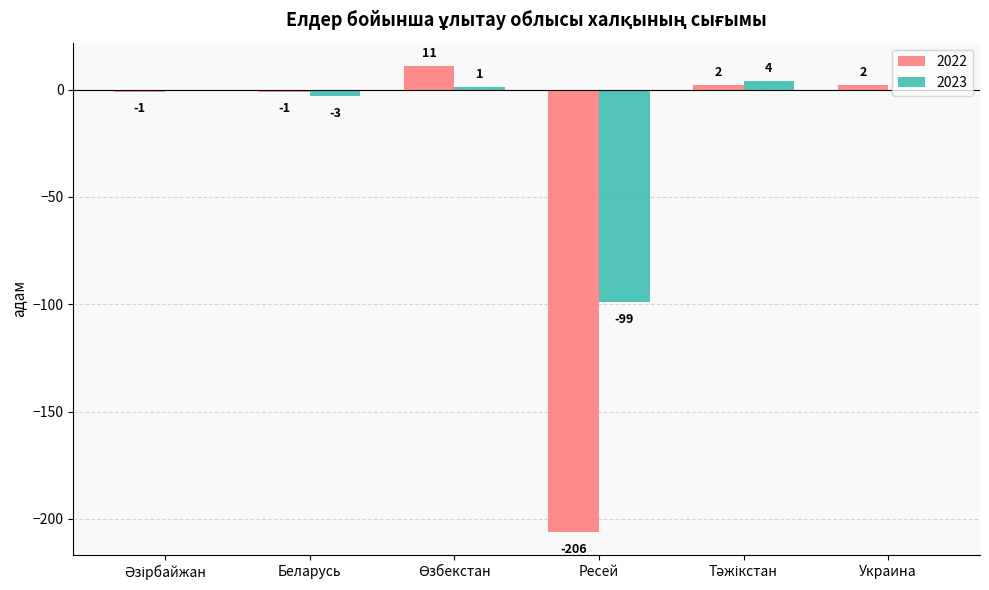

What is the greatest value displayed?

11